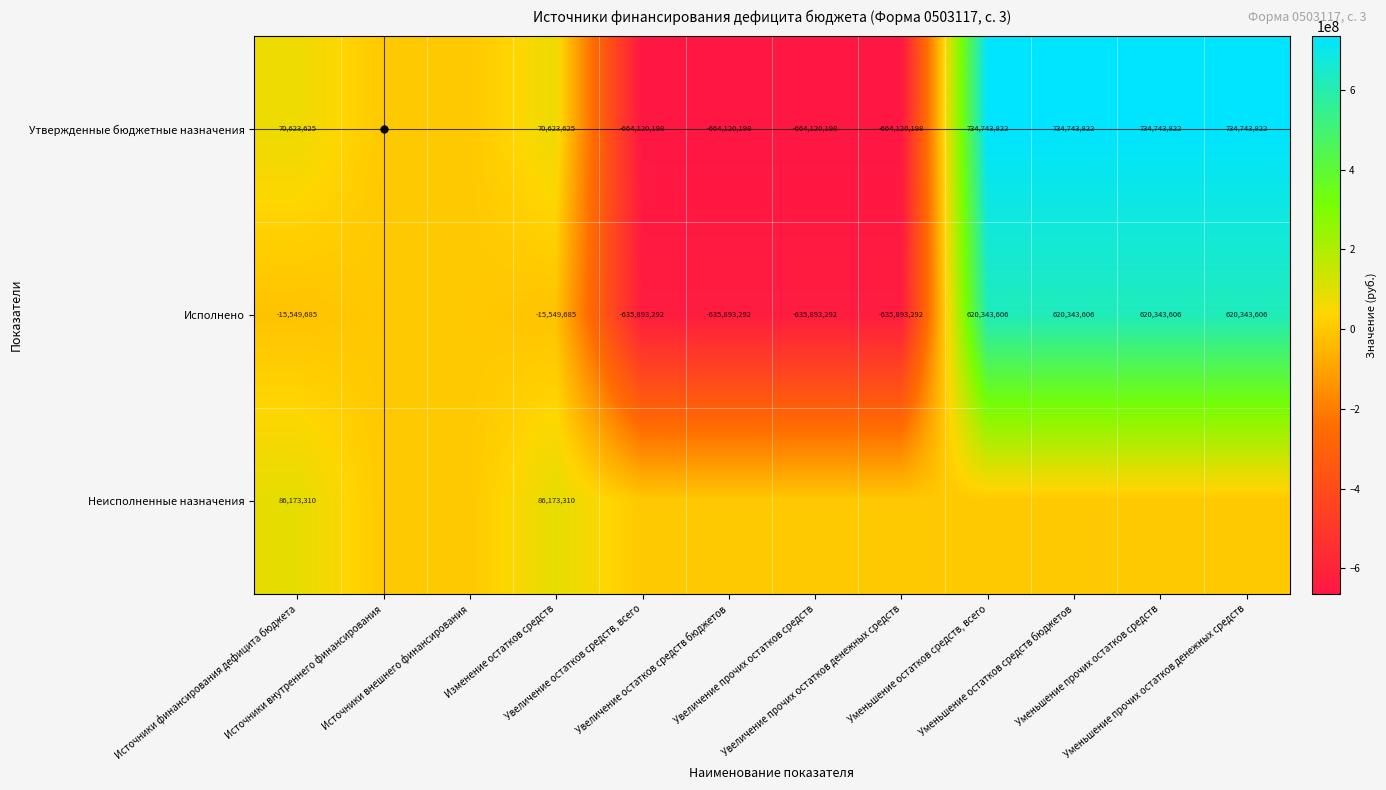

What is the spread (max minus min) of values at Увеличение прочих остатков средств?

664120197.6